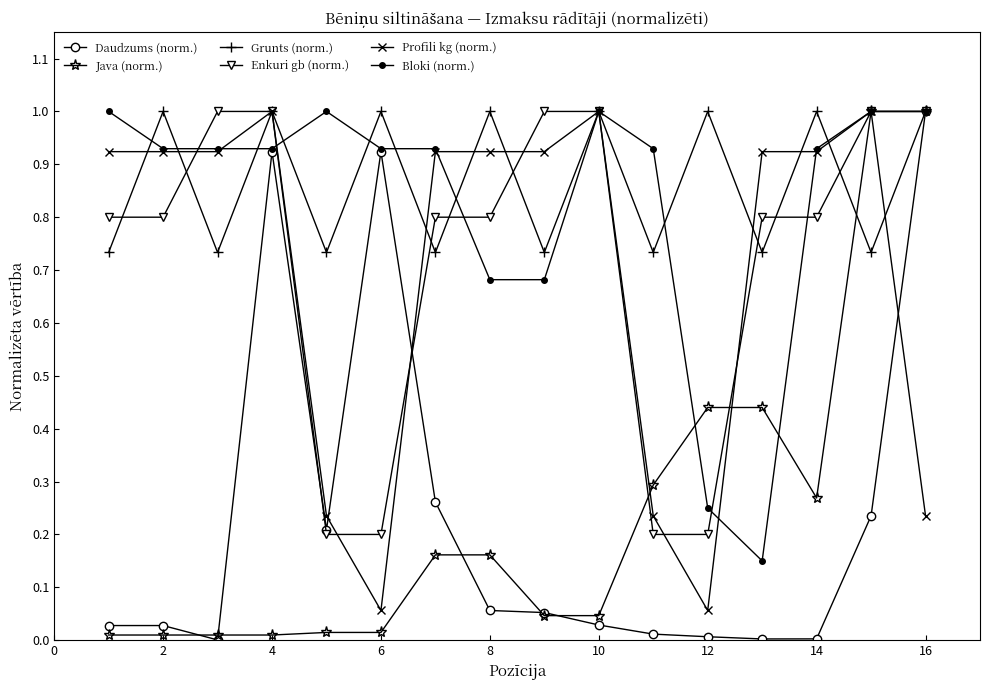

What is the maximum value shown in the chart?

1.0